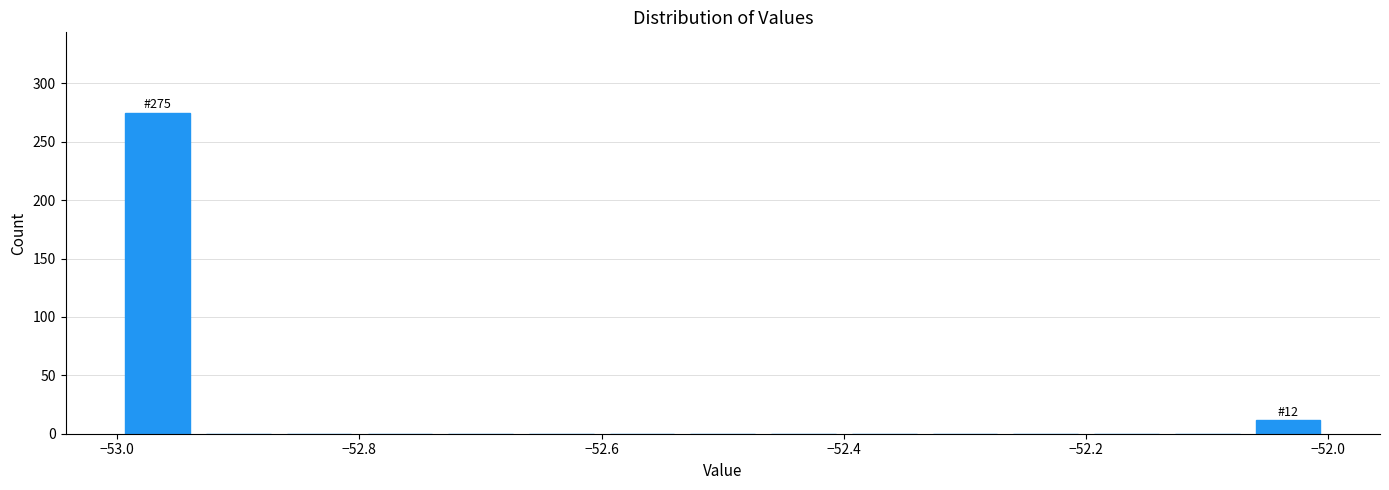

Around what value on the x-axis is the tallest bar? Give the approximate position of its centre, as read against the axis.

-52.96